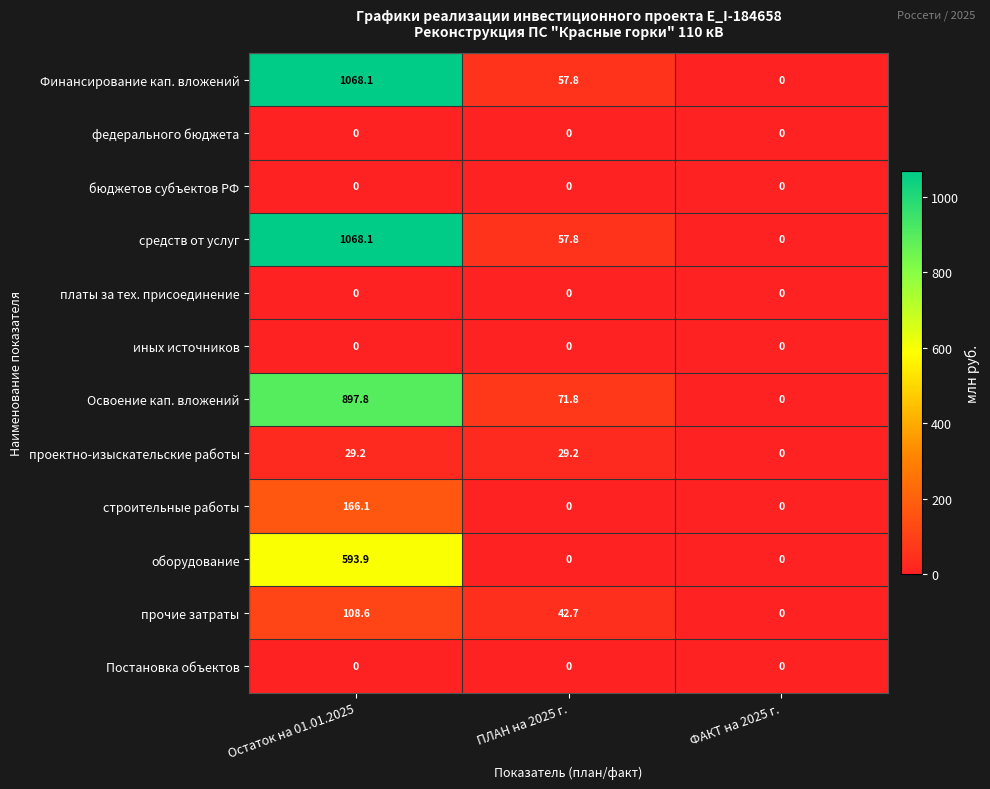

What is the difference between the highest and lowest values at ПЛАН на 2025 г.?

71.8